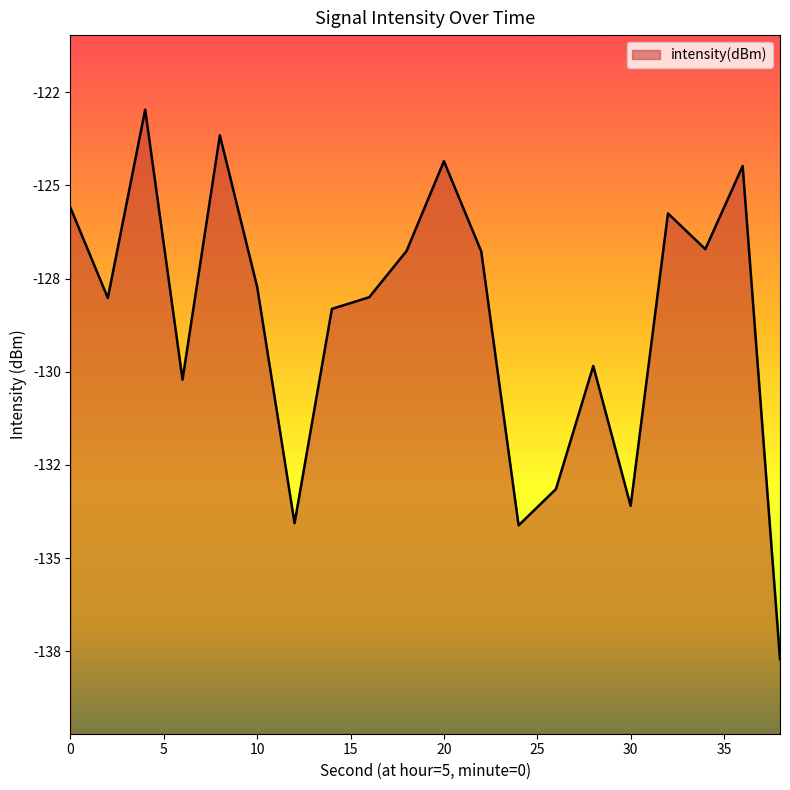

What is the value of the 10th point from the left?

-126.8